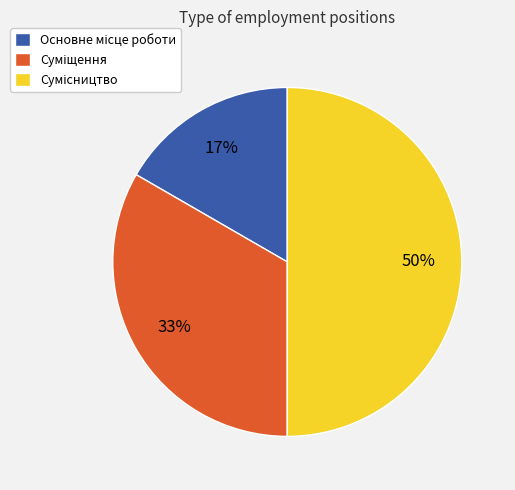

How many segments does this pie chart have?

3